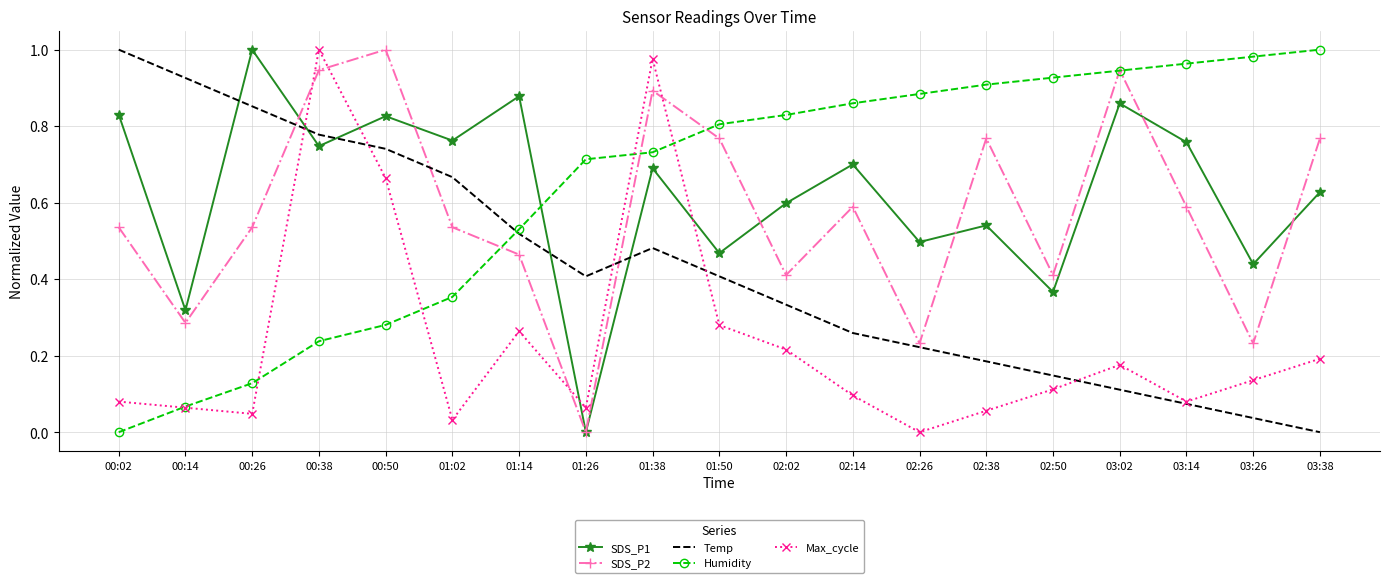

Is it true that SDS_P2 equals 0.8 at 01:50?

True